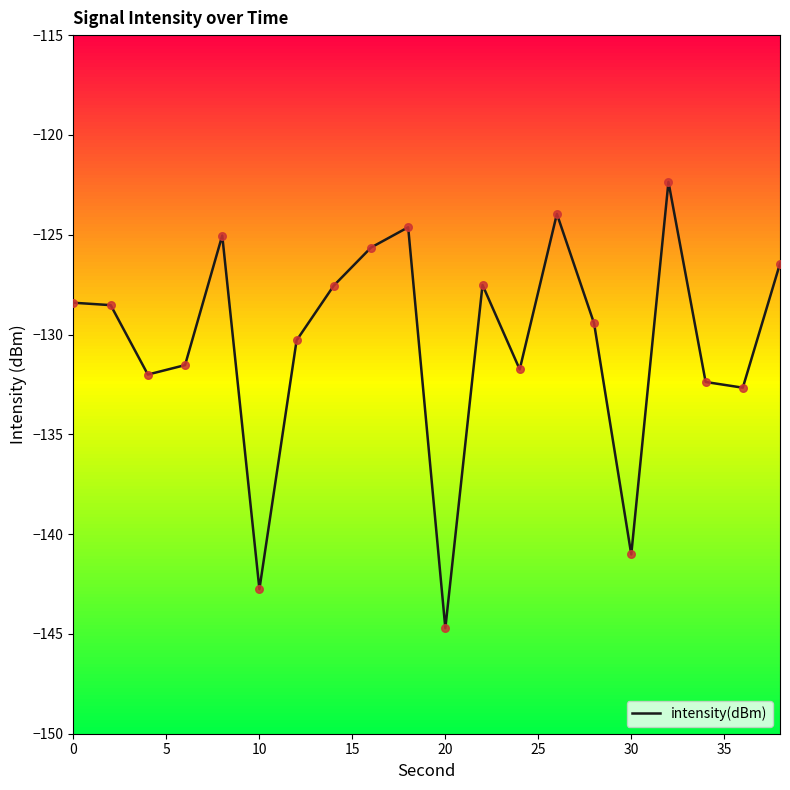

What is the highest value of the intensity(dBm) series?

-122.4